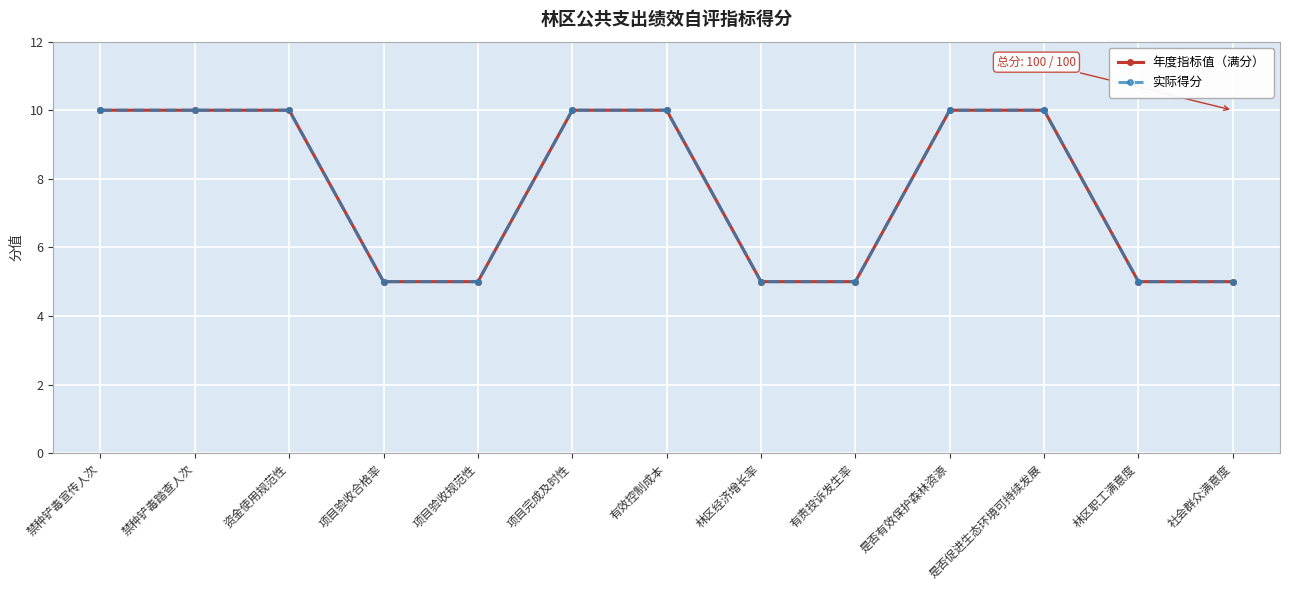

Which series has the widest spread of values?

年度指标值（满分）